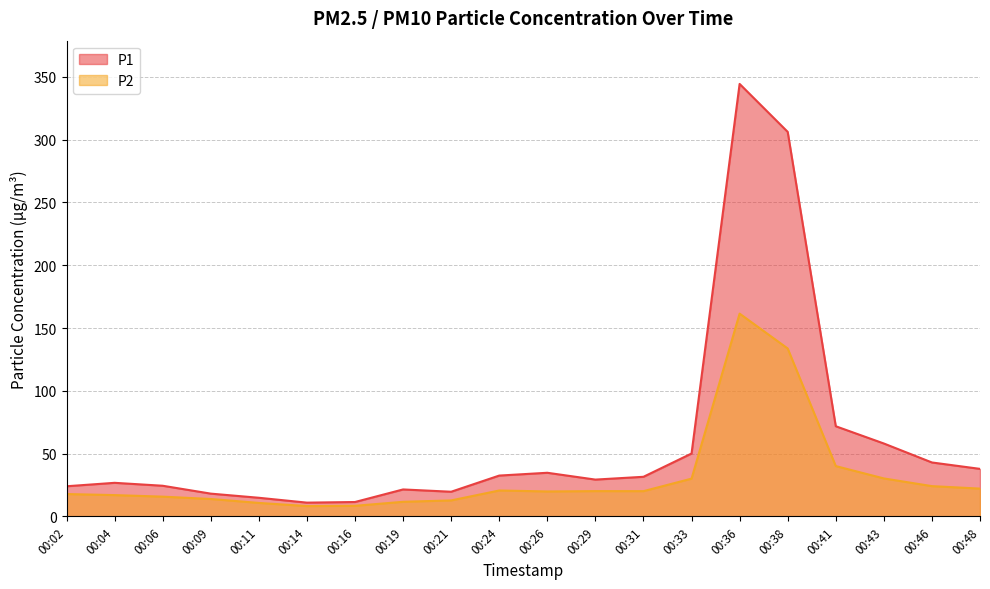

What is the average value of the P1 series?

60.6